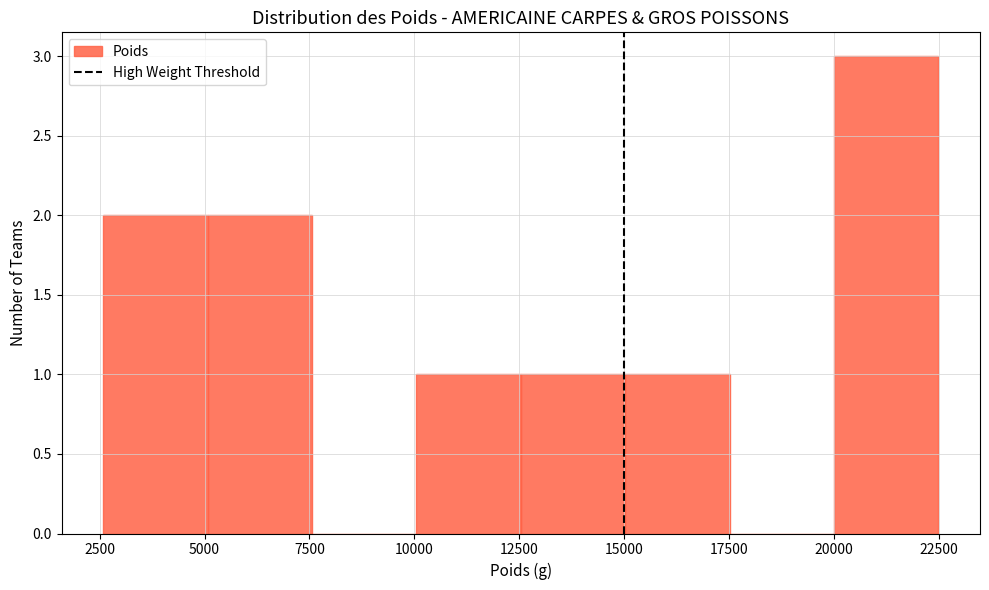

Reading left to right, list every bar in this chart as the range it spans on the x-axis followed by its height. Neither the bar edges nor the heights are printed on the chart, so give them approximately, as read against the axes.

2500 to 5000: 2
5000 to 7500: 2
7500 to 10000: 0
10000 to 12500: 1
12500 to 15000: 1
15000 to 17500: 1
17500 to 20000: 0
20000 to 22500: 3